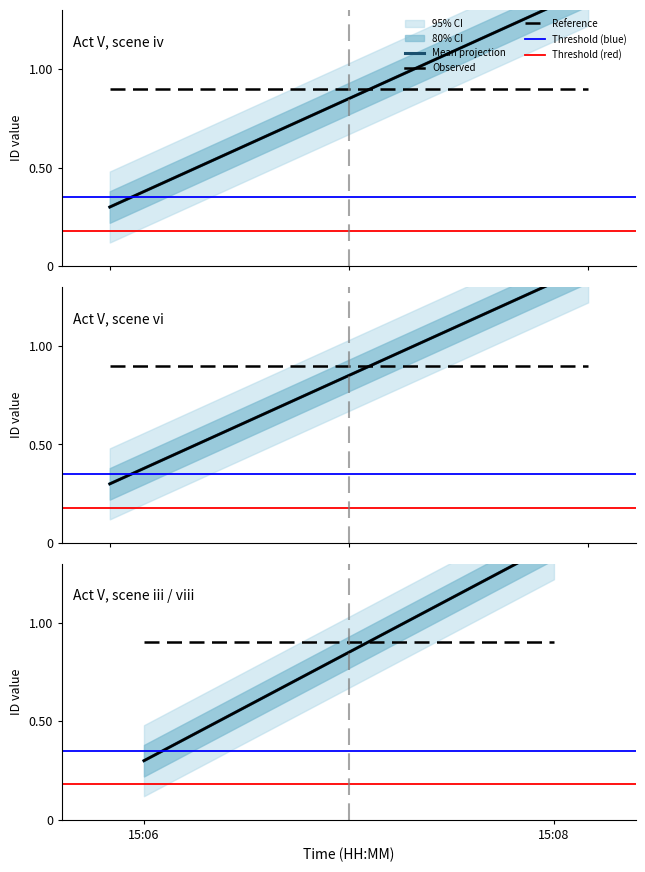

What is the average value of the Mean projection series?

0.8